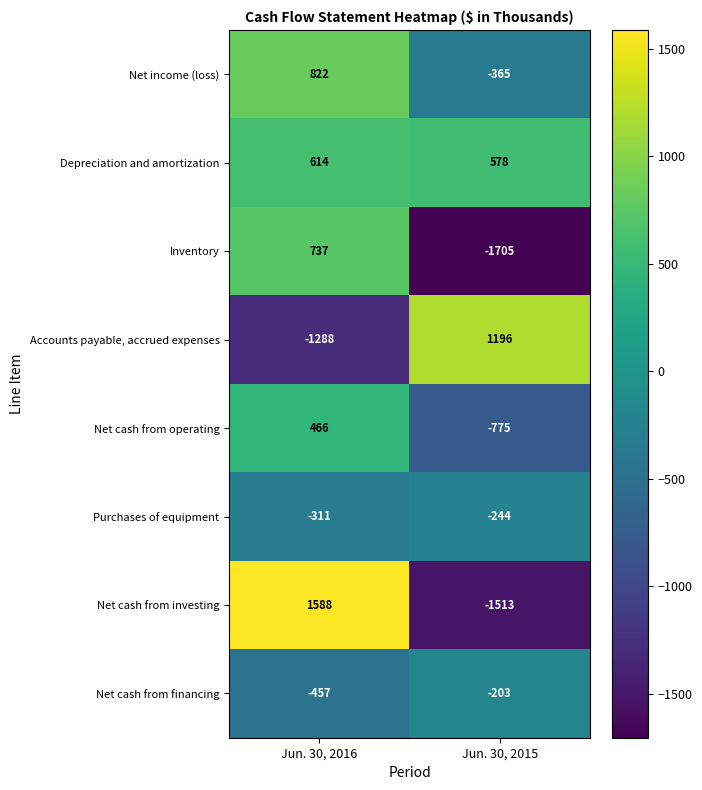

Reading left to right, transcribe all the data shown in this chart.

Net income (loss): 822	-365
Depreciation and amortization: 614	578
Inventory: 737	-1705
Accounts payable, accrued expenses: -1288	1196
Net cash from operating: 466	-775
Purchases of equipment: -311	-244
Net cash from investing: 1588	-1513
Net cash from financing: -457	-203